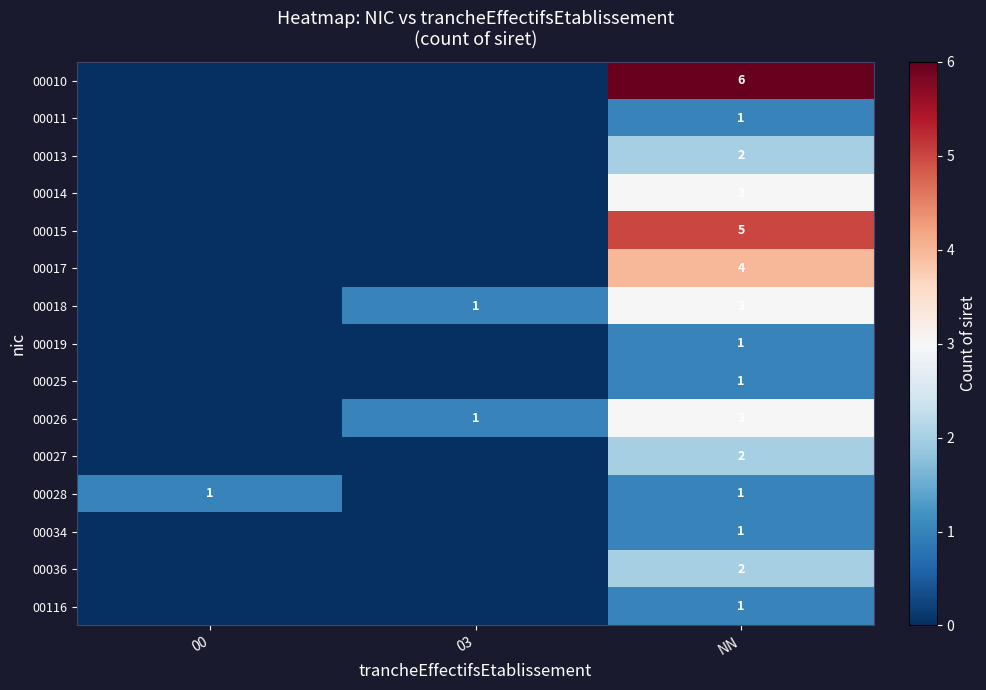

Read the row_6 value at NN.

3